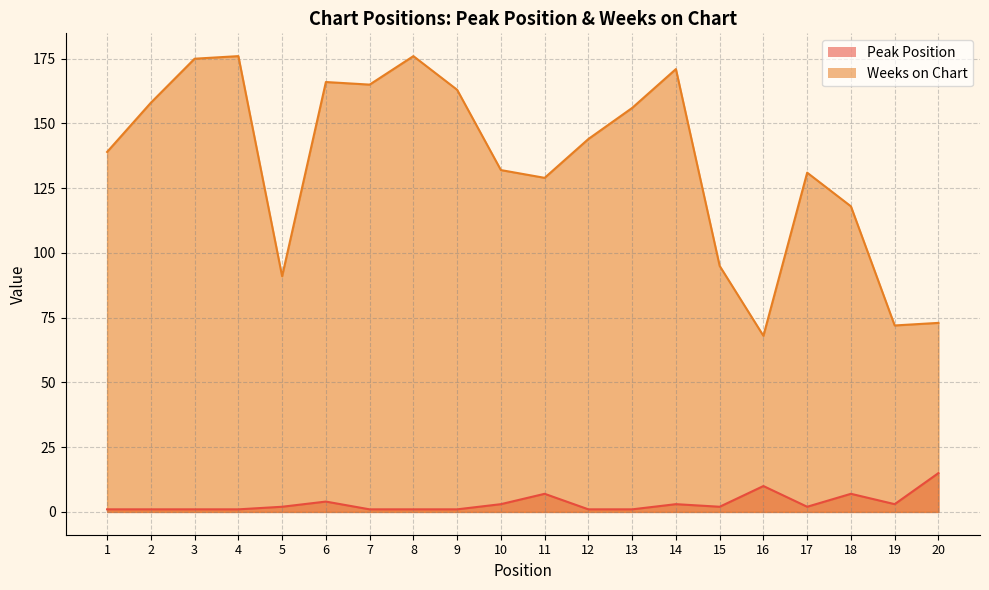

How many interior local valleys does the Peak Position series have?

3